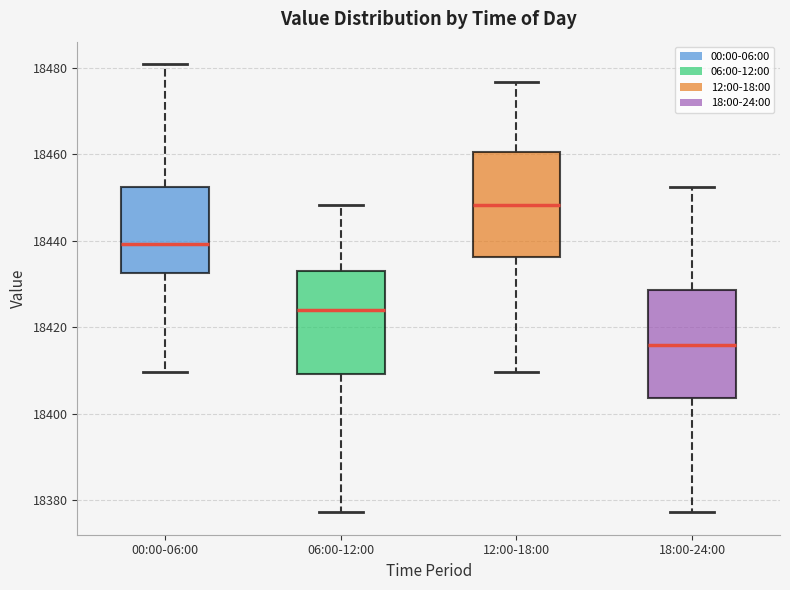

Where does the median line of the box for 12:00-18:00 sit on the y-axis? The values are not printed on the chart, so give them approximately, as read against the axis.

18448